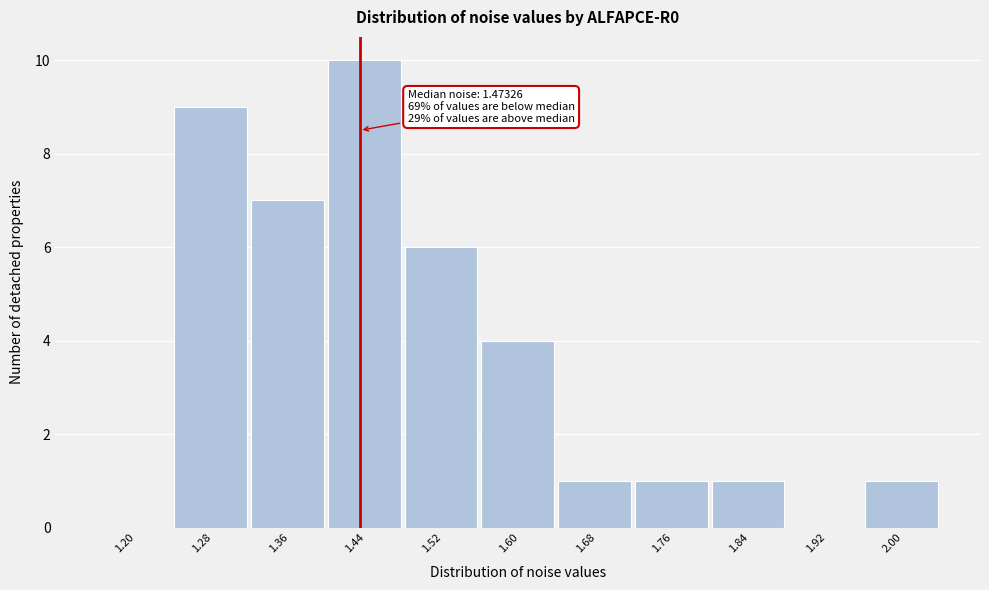

Reading right to left, transcribe all the data shown in this chart.

2.00=1	1.92=0	1.84=1	1.76=1	1.68=1	1.60=4	1.52=6	1.44=10	1.36=7	1.28=9	1.20=0